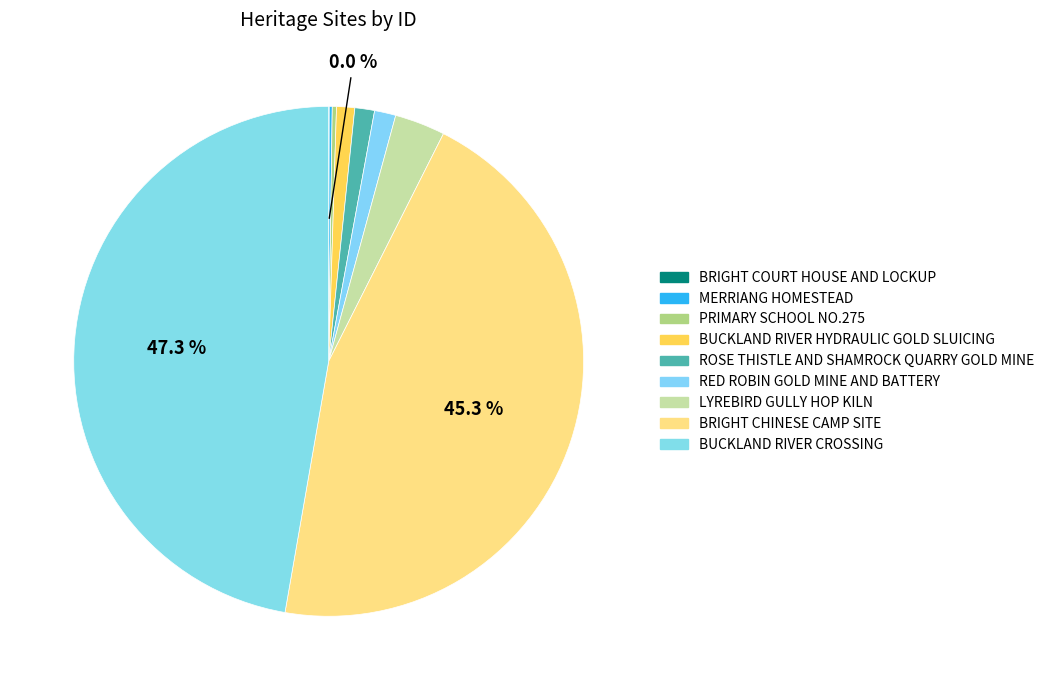

Which slice is the smallest?

BRIGHT COURT HOUSE AND LOCKUP